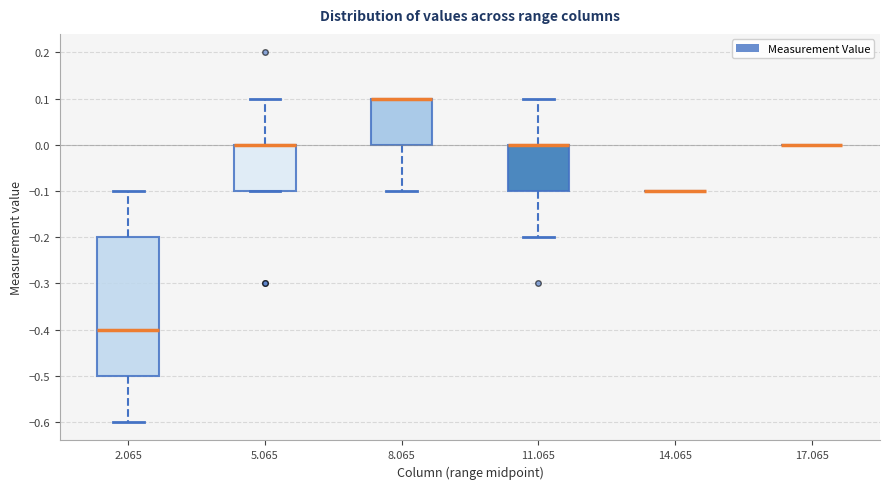

Reading left to right, read every box against the y-axis: the position of its median line, the range the box covers, and the ends of its whiskers. The values are not printed on the chart, so give them approximately, as read against the axis.

2.065: median -0.4, box -0.5 to -0.2, whiskers -0.6 to -0.1
5.065: median 0.0 (drawn on the box's upper edge), box -0.1 to 0.0, whiskers -0.1 to 0.1
8.065: median 0.1 (drawn on the box's upper edge), box 0.0 to 0.1, whiskers -0.1 to 0.1
11.065: median 0.0 (drawn on the box's upper edge), box -0.1 to 0.0, whiskers -0.2 to 0.1
14.065: box collapsed to a line at -0.1, whiskers -0.1 to -0.1
17.065: box collapsed to a line at 0.0, whiskers 0.0 to 0.0